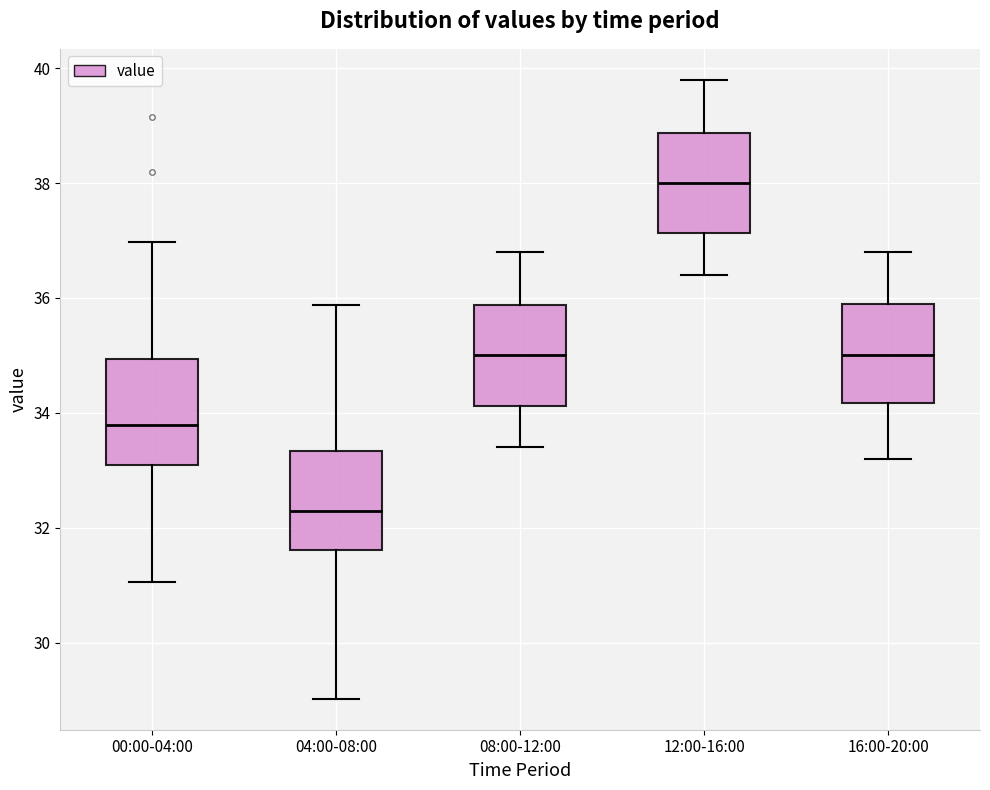

Where does the upper whisker of the box for 08:00-12:00 end on the y-axis? The values are not printed on the chart, so give them approximately, as read against the axis.

36.8